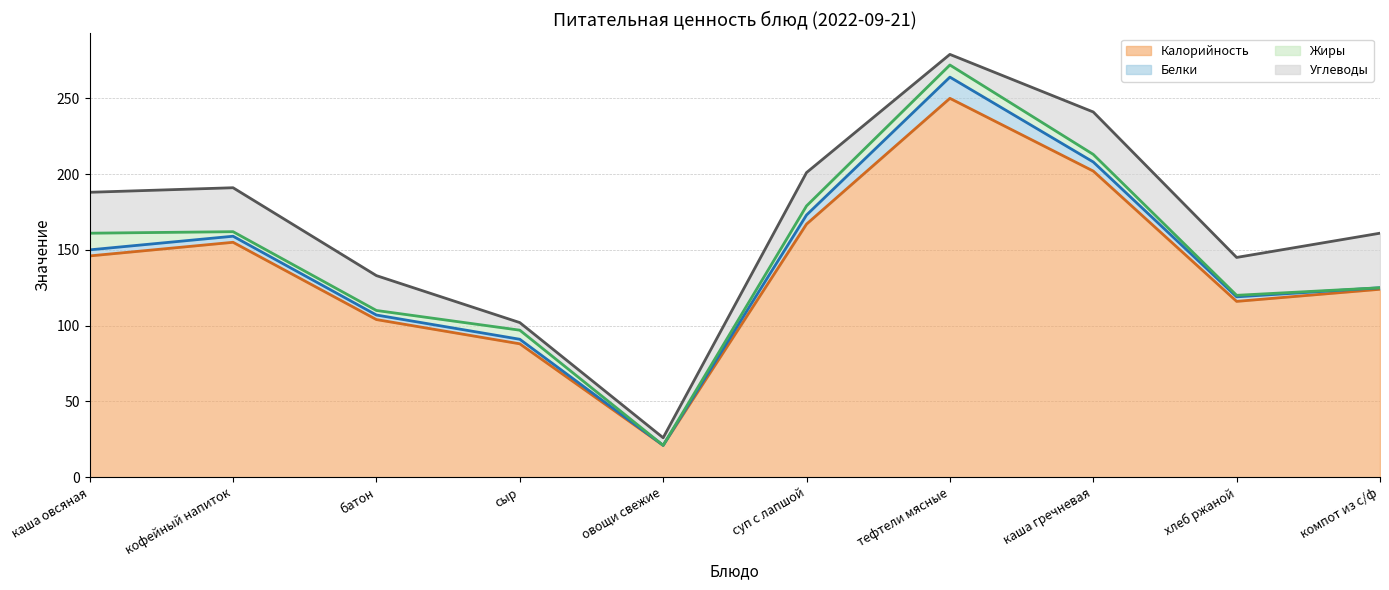

What are all the series names shown in the legend?

Калорийность, Белки, Жиры, Углеводы